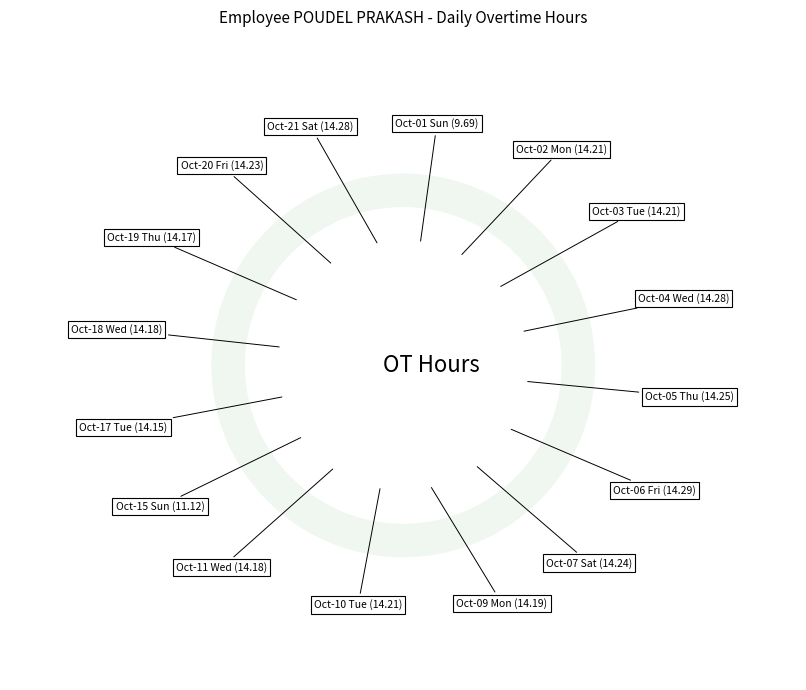

Approximately how many times larger is the value at Oct-07 Sat compared to Oct-06 Fri?

1.0